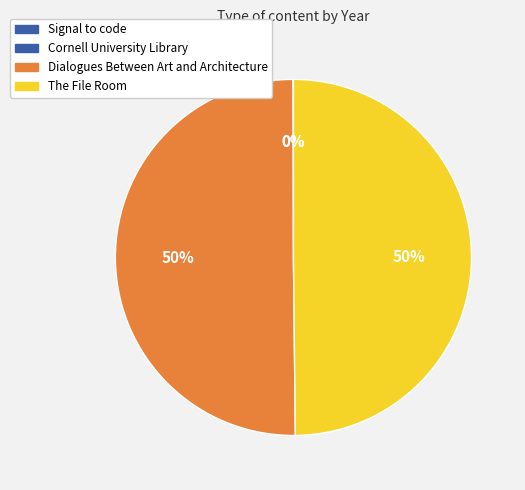

To the nearest percent, what is the average slice percentage?

25%